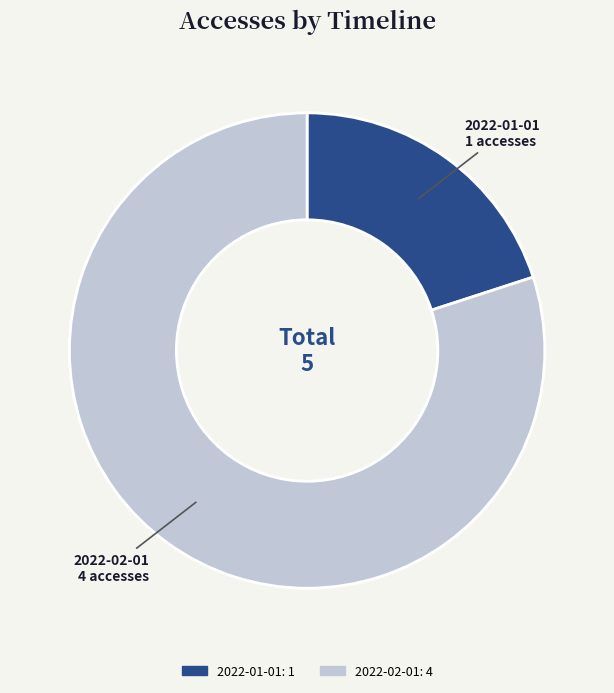

How many segments does this pie chart have?

2